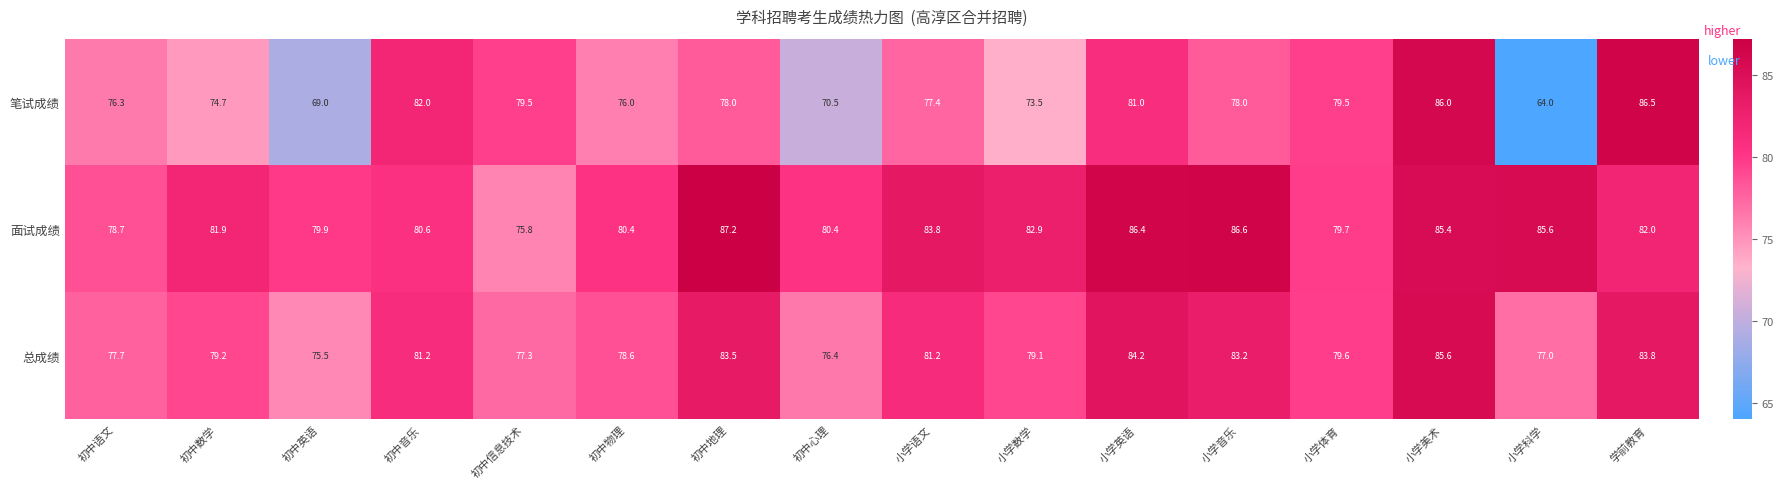

List the series in order of their peak value, highest first.

面试成绩, 笔试成绩, 总成绩